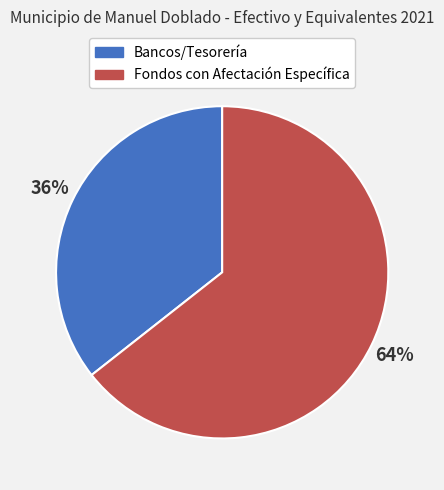

What is the smallest slice in the pie chart?

Bancos/Tesorería